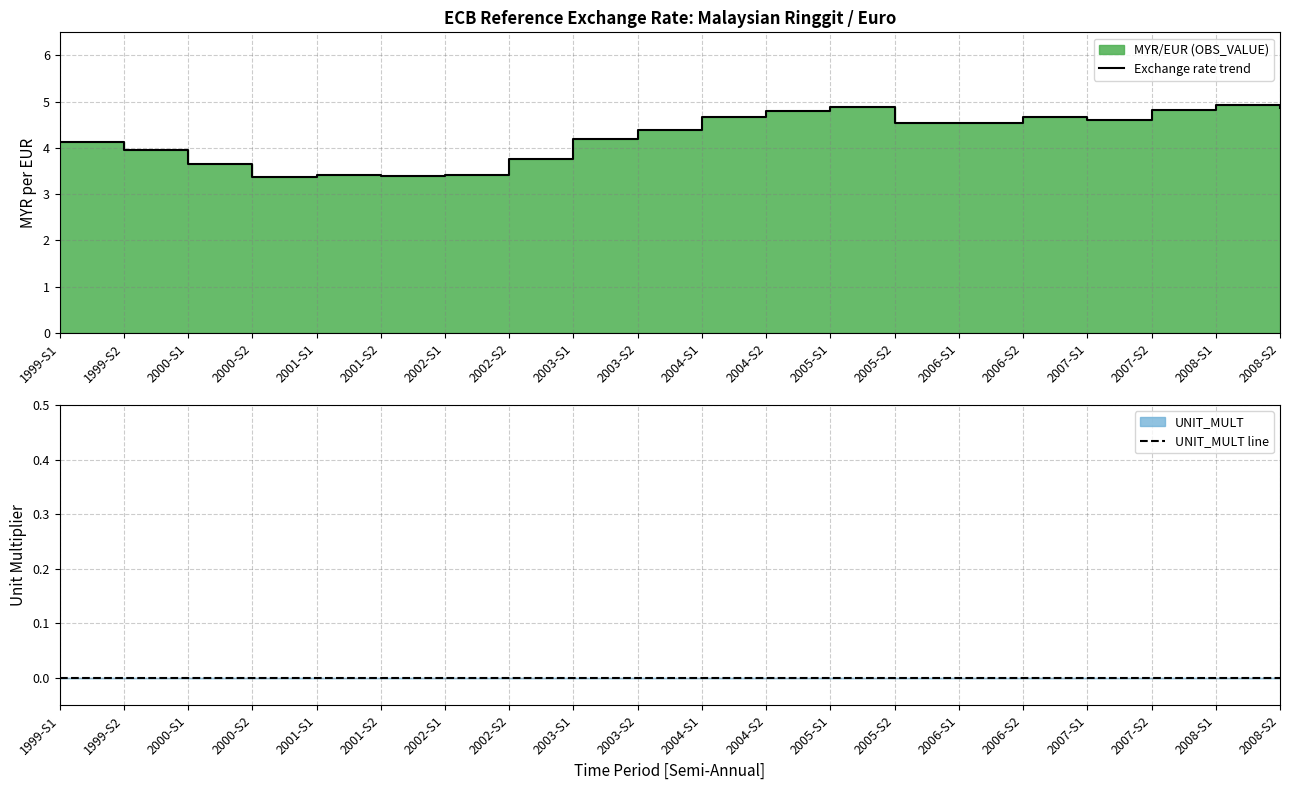

What is the difference between the maximum and minimum values in the Exchange rate trend series?

1.6